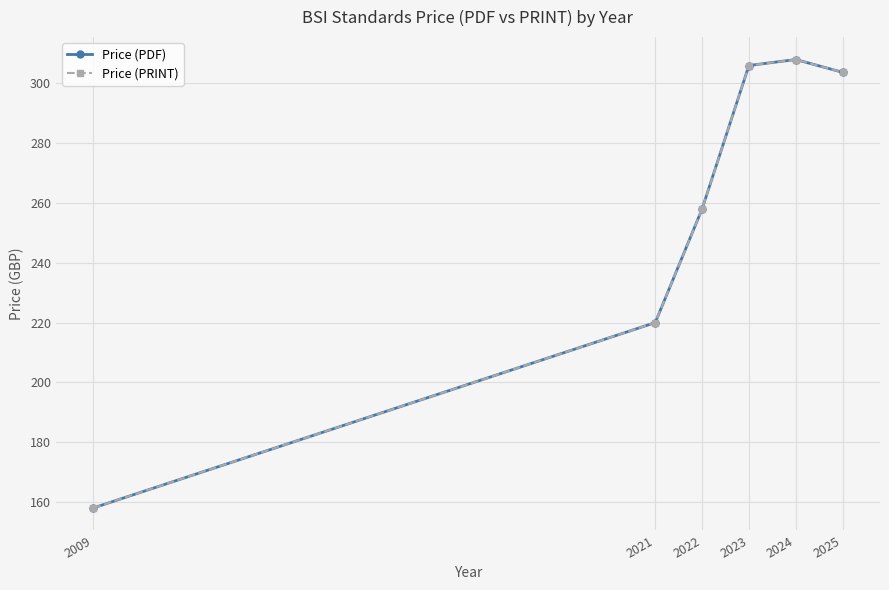

At which category is the sum across all series the highest?

2024